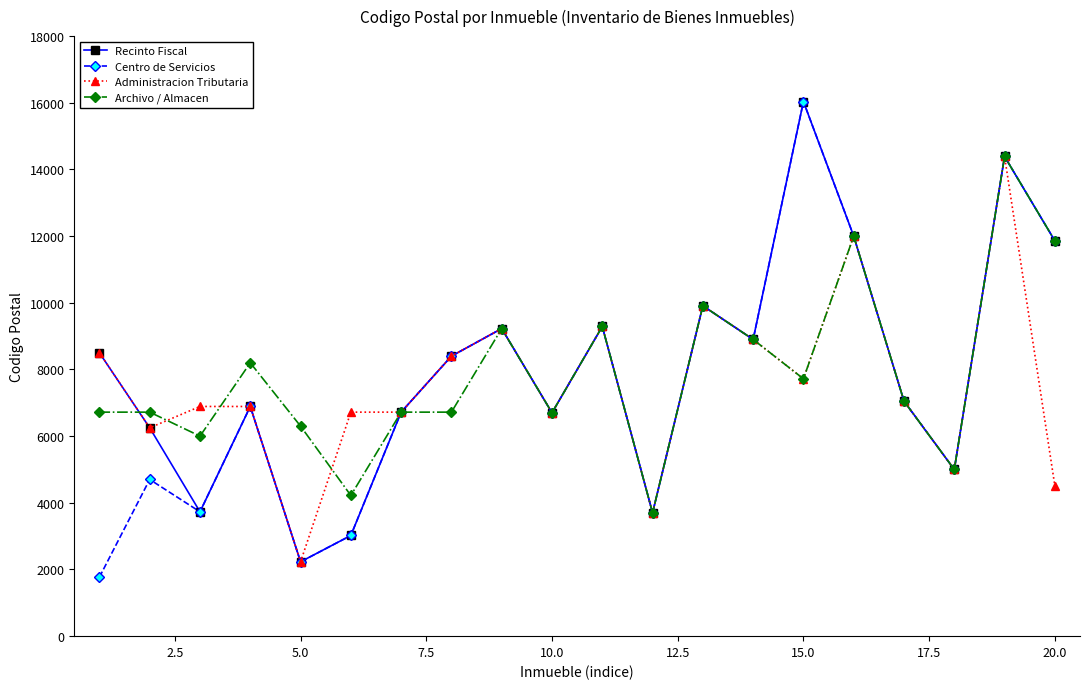

True or false: Administracion Tributaria has more than 0 points higher than both neighbors.

True